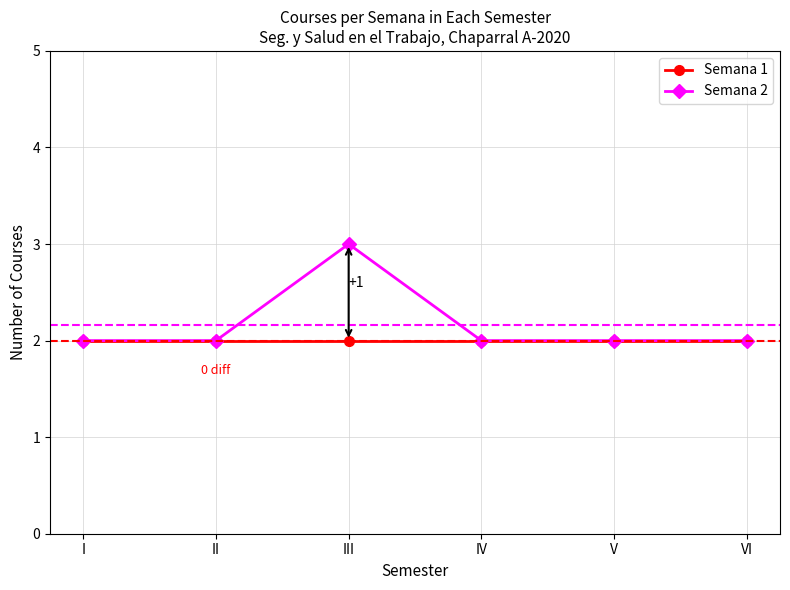

The value of Semana 1 at V is 1. True or false?

False